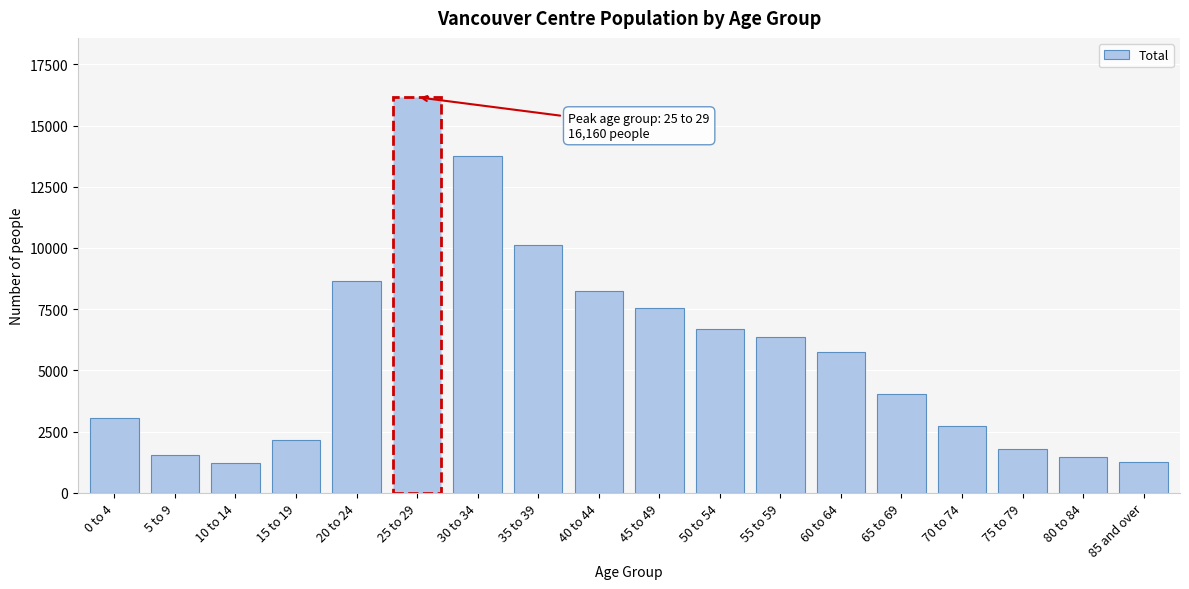

What is the ratio of the value at 50 to 54 to the value at 15 to 19?

3.1